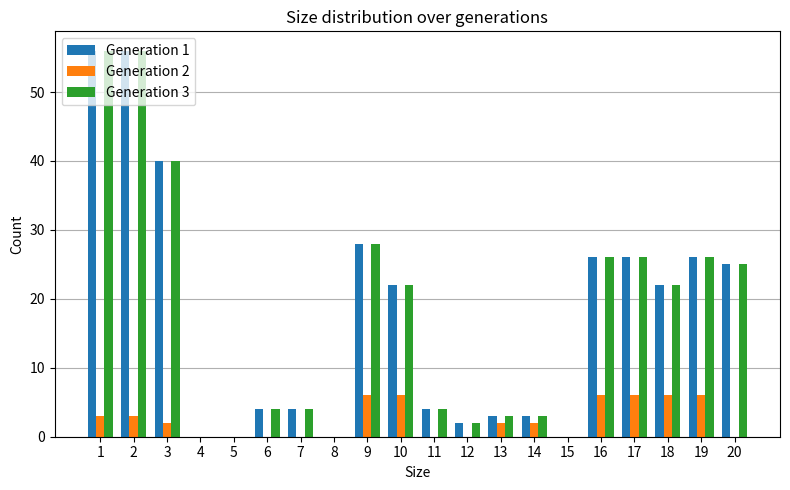

What is the sum of the Generation 1 values at 7 and 9?

32